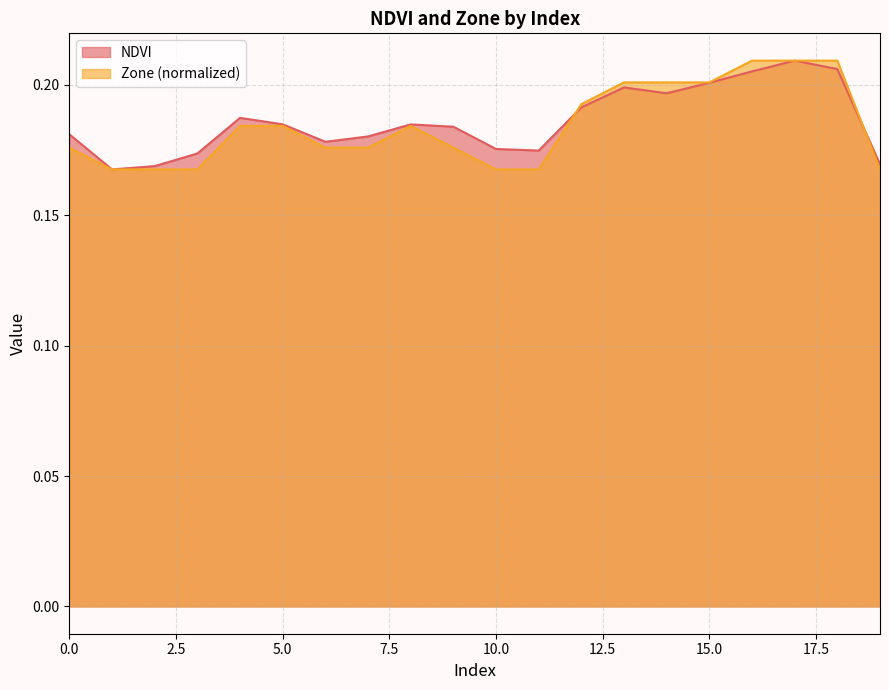

What are all the series names shown in the legend?

NDVI, Zone (normalized)